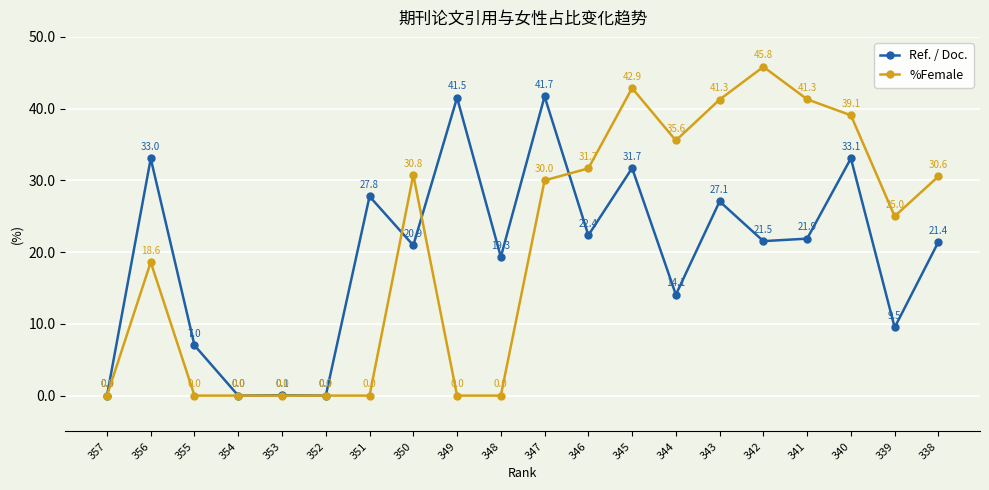

How many data points in Ref. / Doc. are less than 21?

9